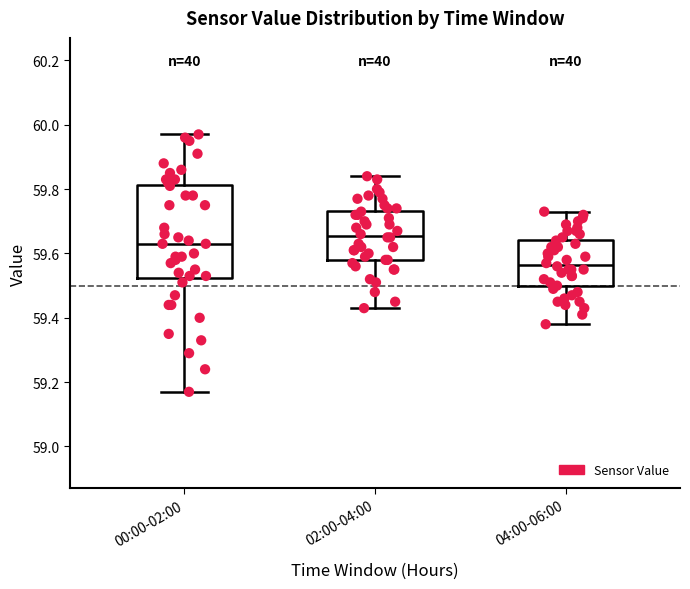

Comparing the boxes themselves (not the whiskers), which one is the tallest?

00:00-02:00